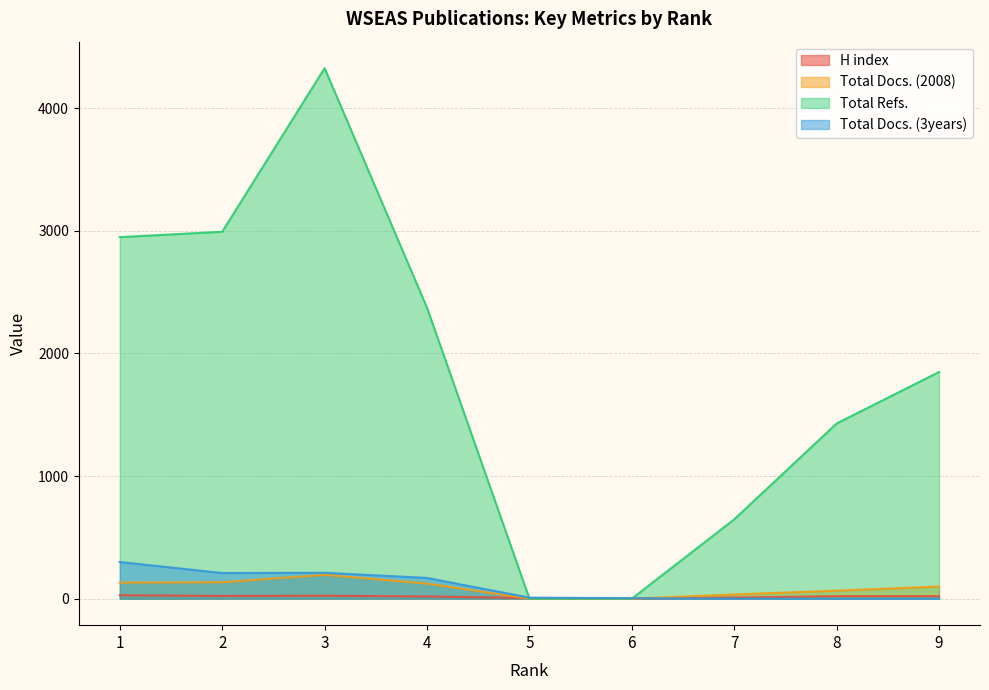

How many lines are shown in the chart?

4